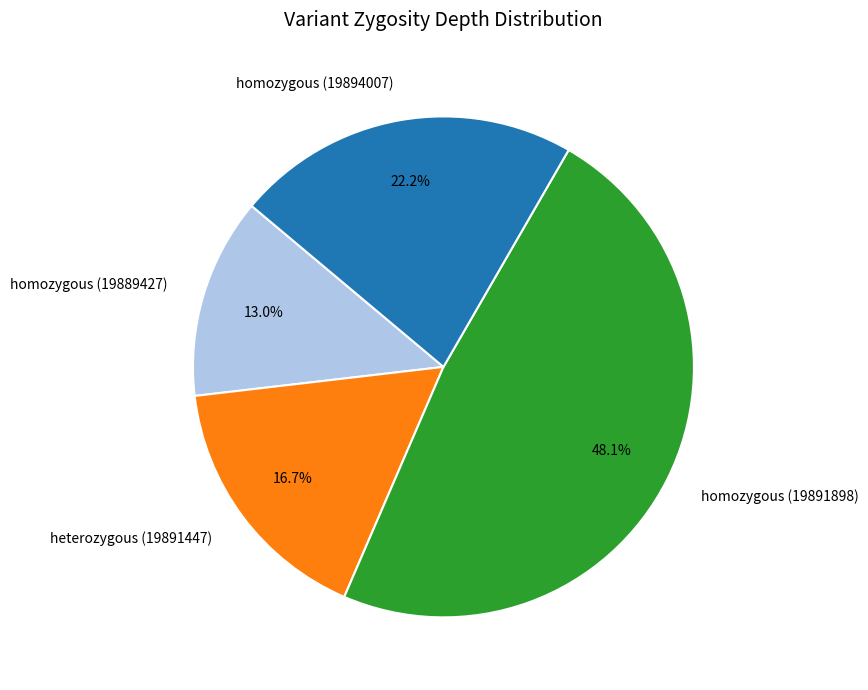

Does homozygous (19891898) account for over 50% of the chart?

No